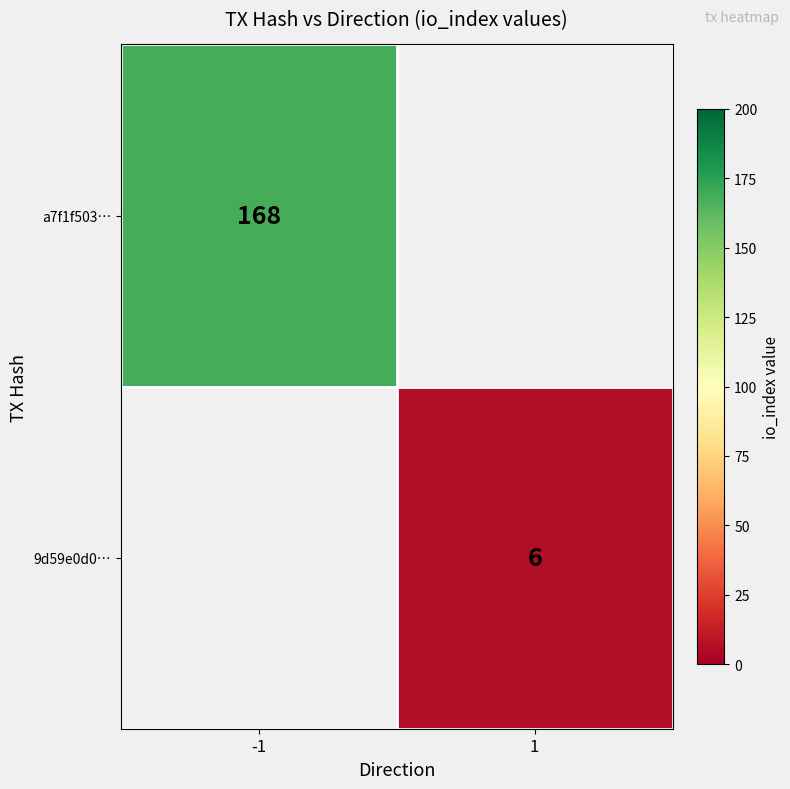

The a7f1f503… series shows 168 at -1. True or false?

True